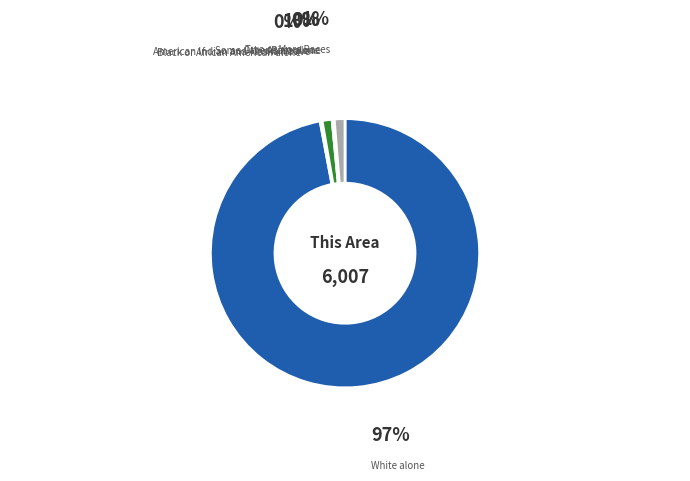

Is there a majority slice in this chart?

Yes